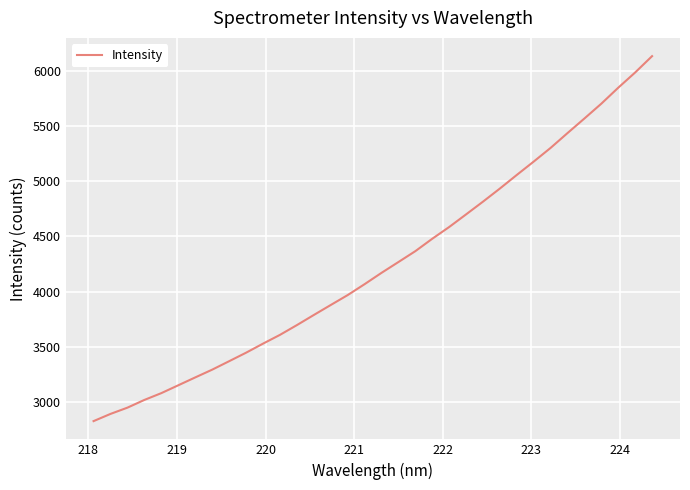

What is the difference between the maximum and minimum values?

3312.7